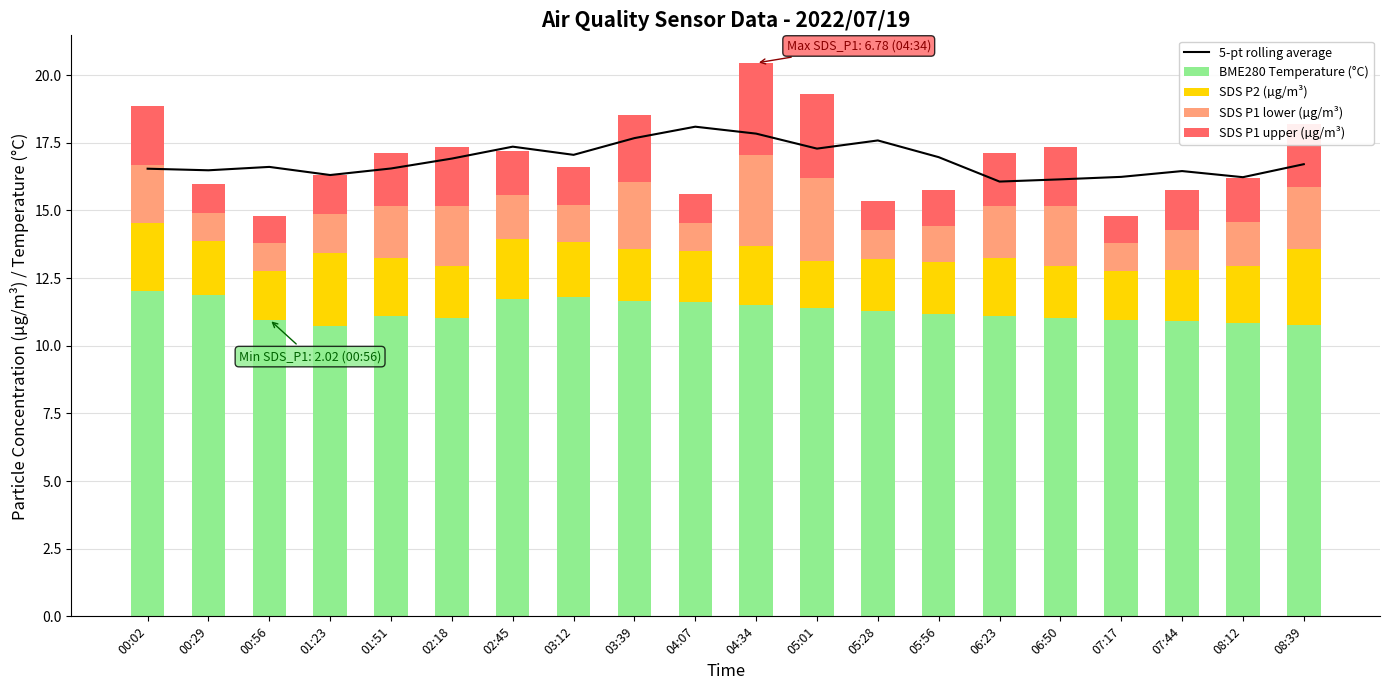

What value does the SDS P1 lower (µg/m³) series have at 08:12?

1.6